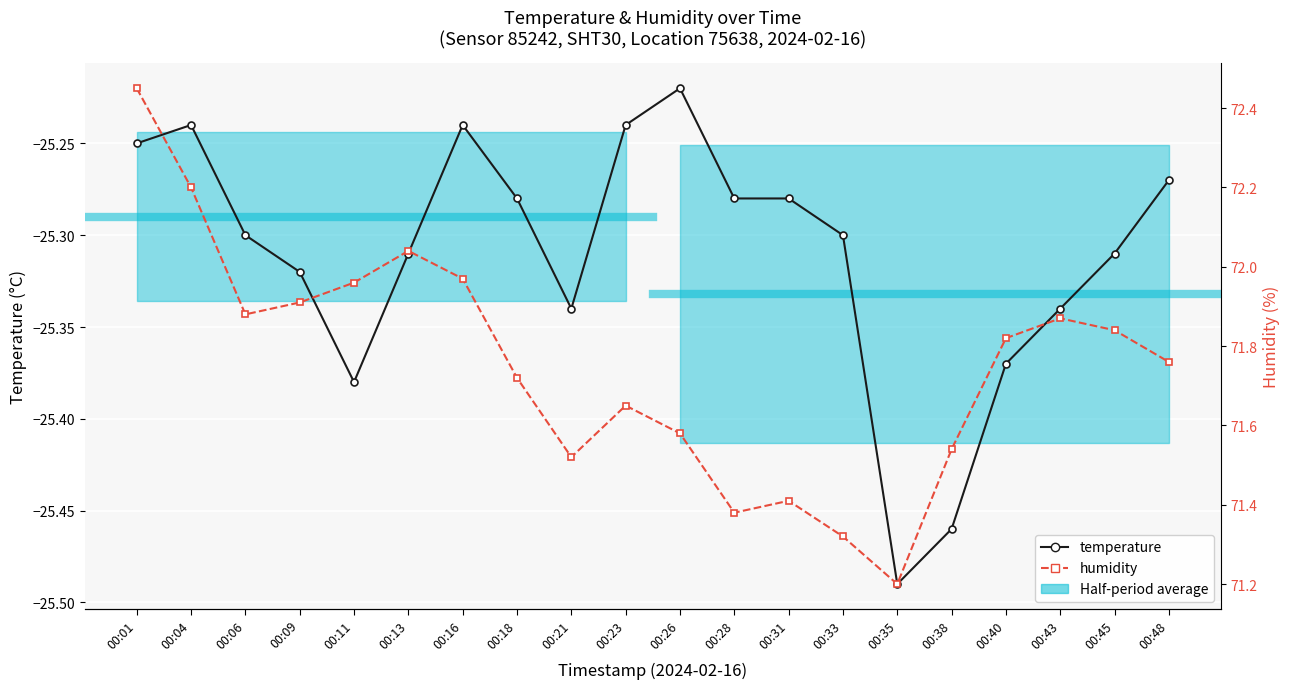

Rank the series by their maximum value, from highest to lowest.

humidity, temperature